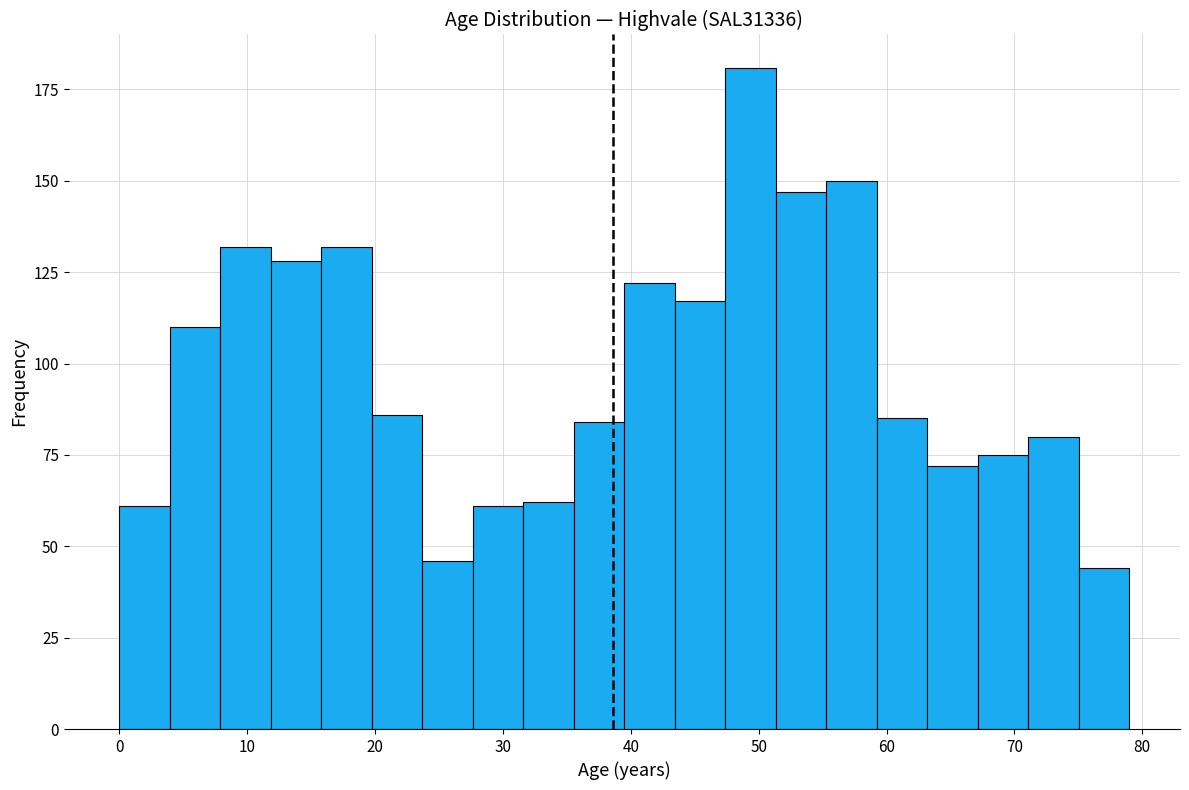

Around what value on the x-axis is the tallest bar? Give the approximate position of its centre, as read against the axis.

49